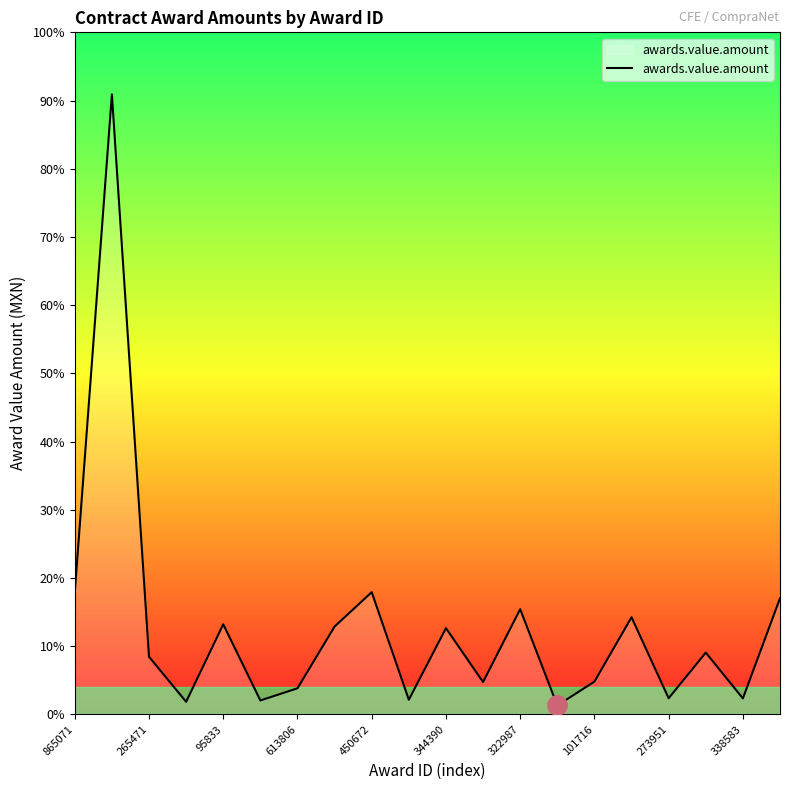

Is this an area chart (filled region under the line)?

Yes